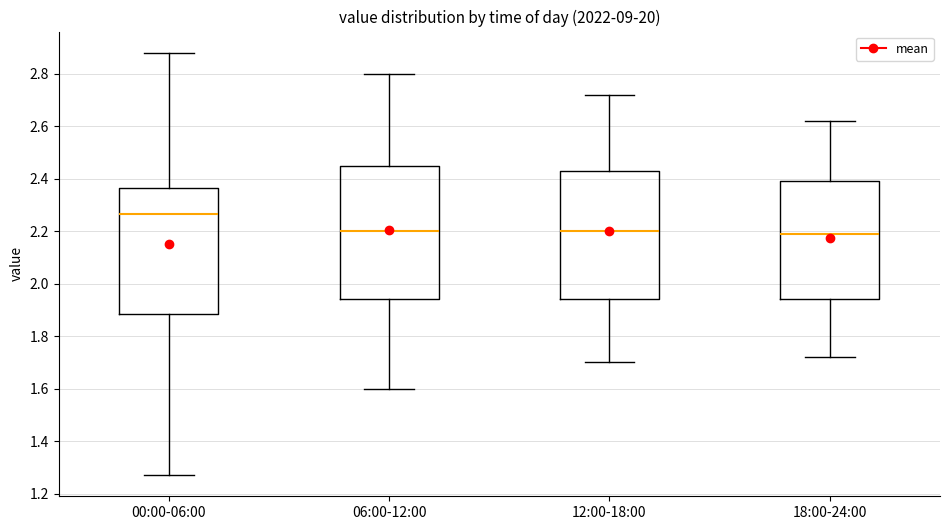

Where is the upper edge of the box for 18:00-24:00 on the y-axis? The values are not printed on the chart, so give them approximately, as read against the axis.

2.40